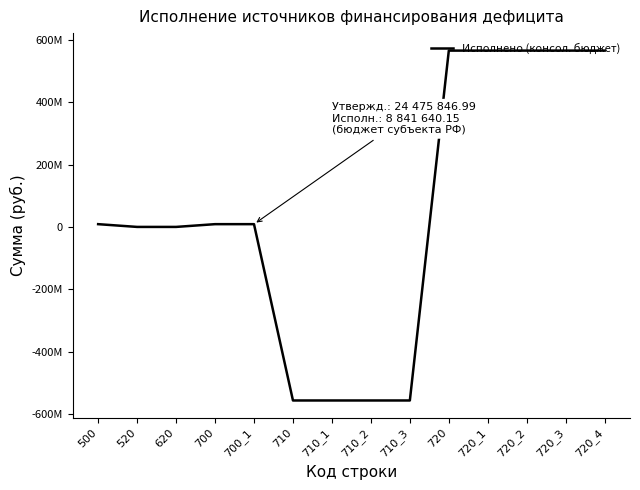

Does the chart have visible grid lines?

No